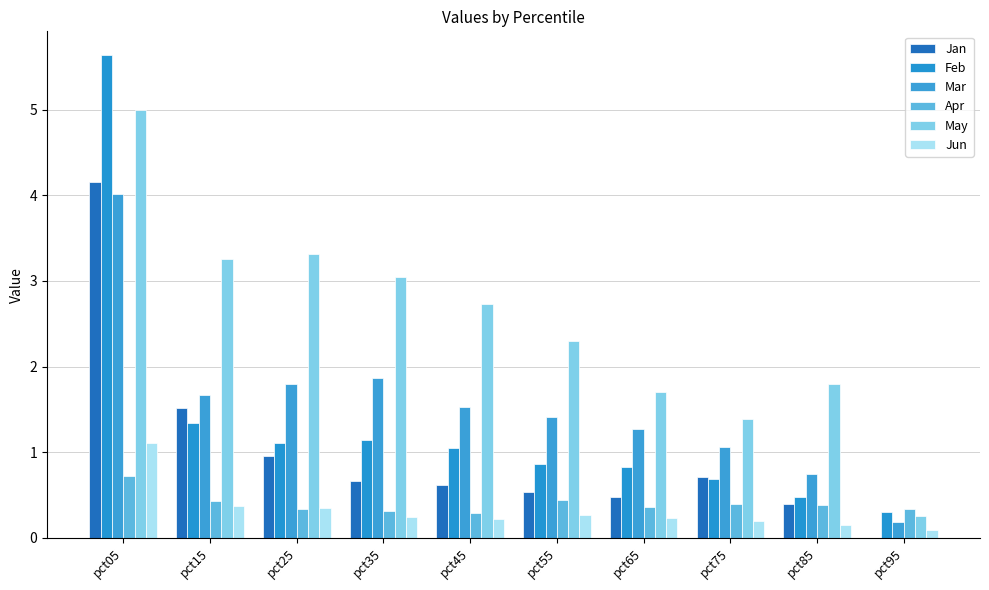

How many groups of bars are there?

10